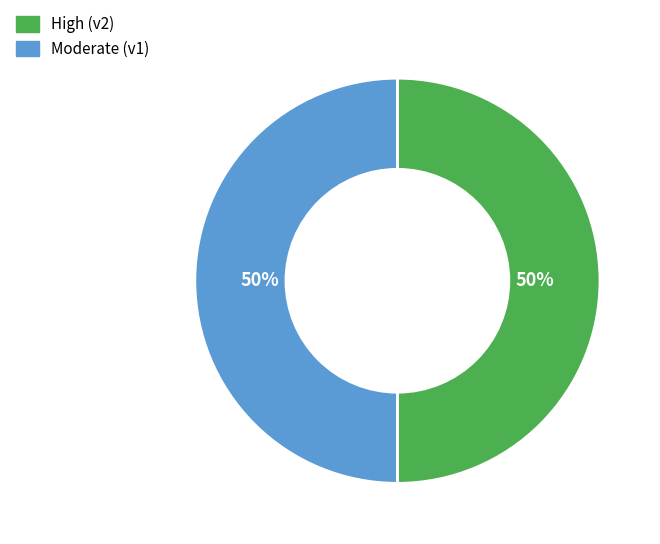

How many slices are in this pie chart?

2